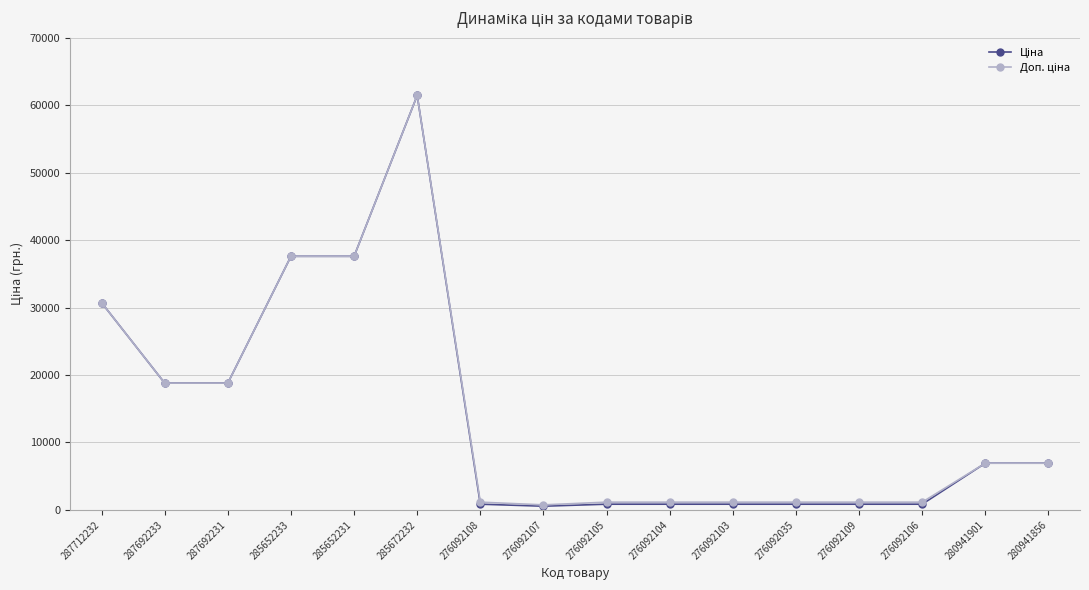

Which category has the highest value across all series?

285672232